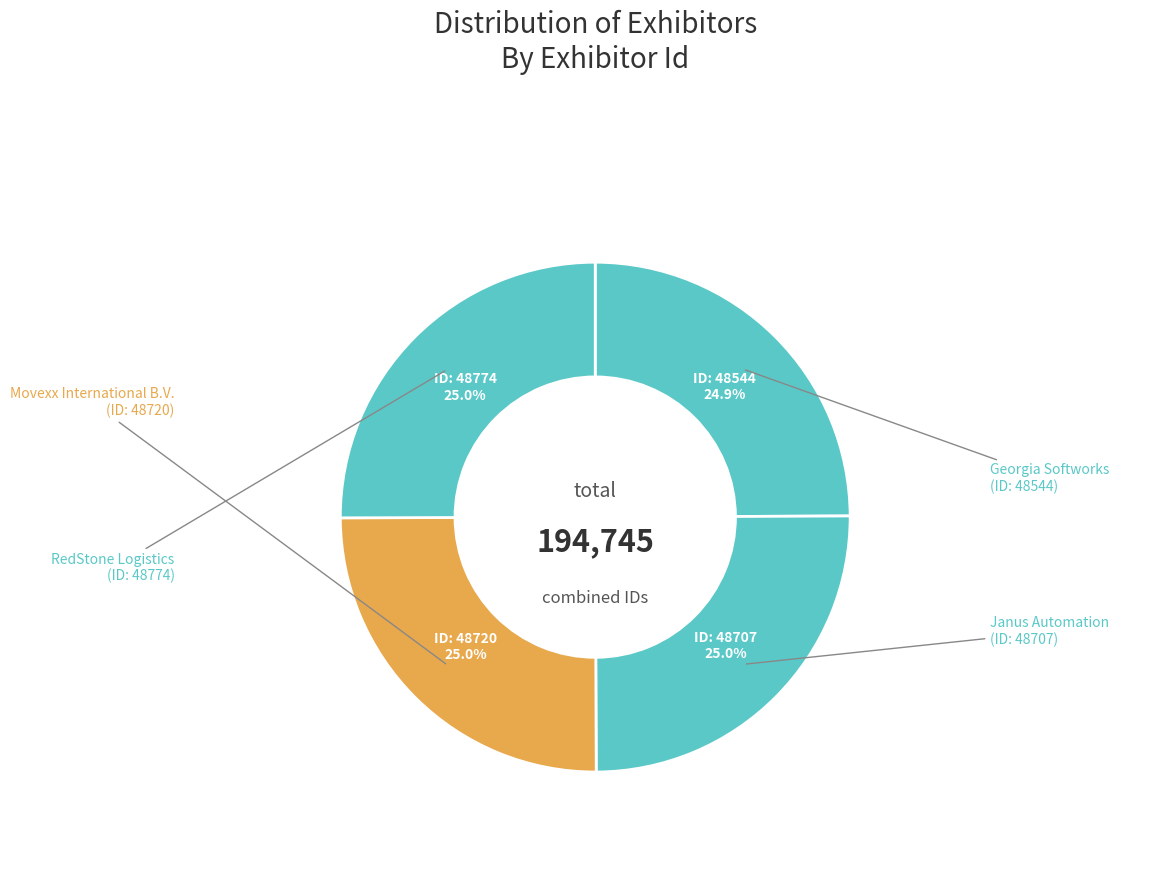

Which slice is the smallest?

Georgia Softworks